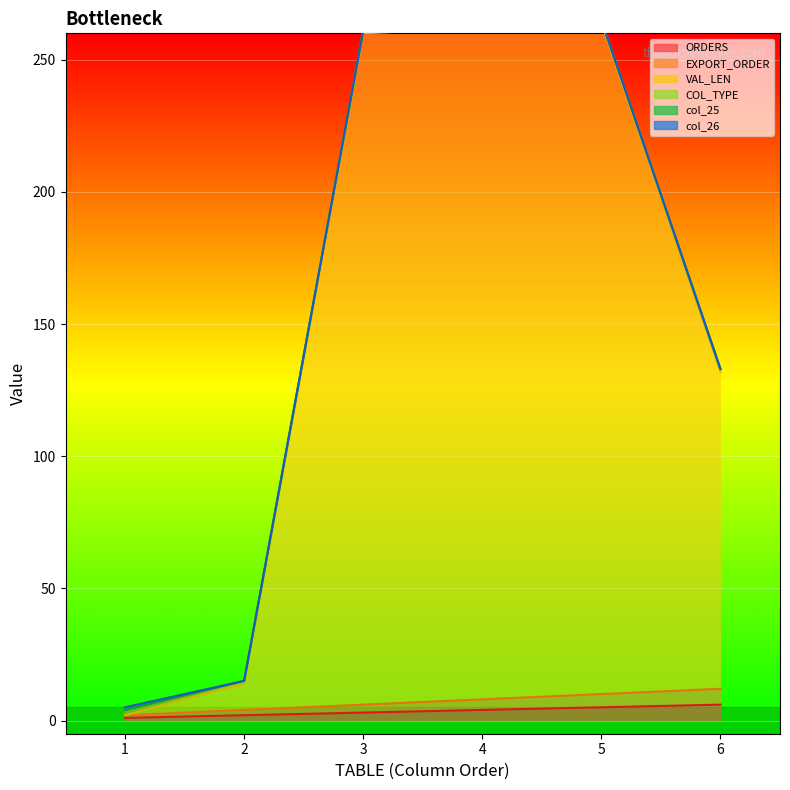

Is the value of VAL_LEN at 4 greater than the value of EXPORT_ORDER at 1?

Yes